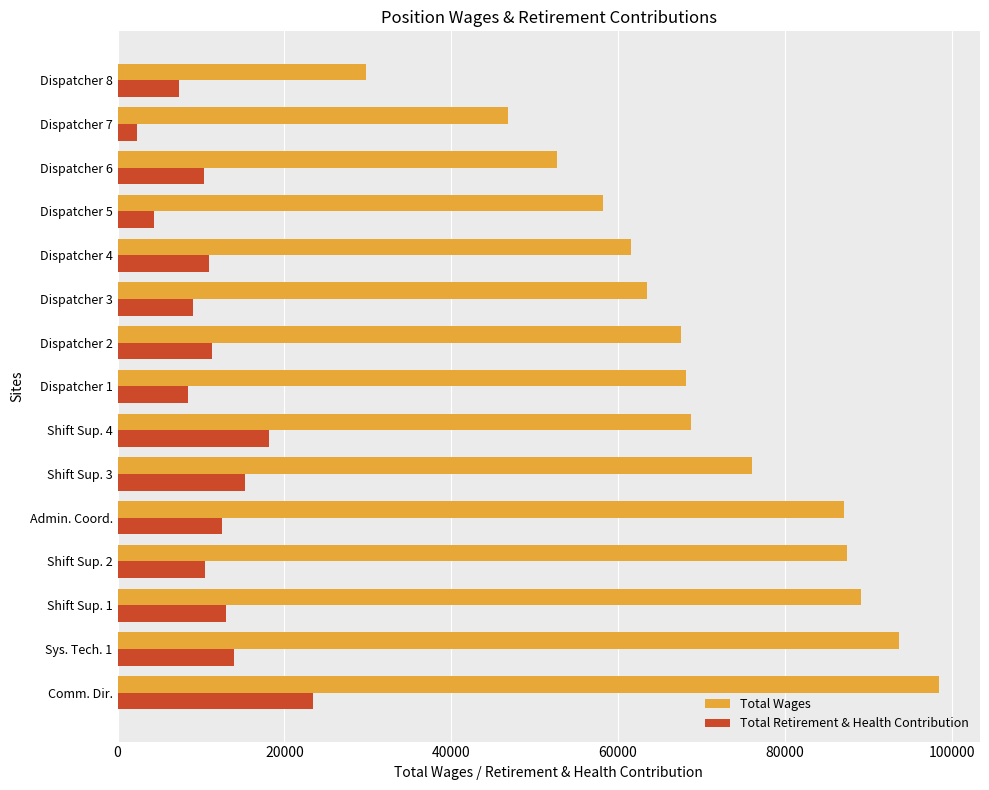

How many values in the Total Wages series are below 68110?

7